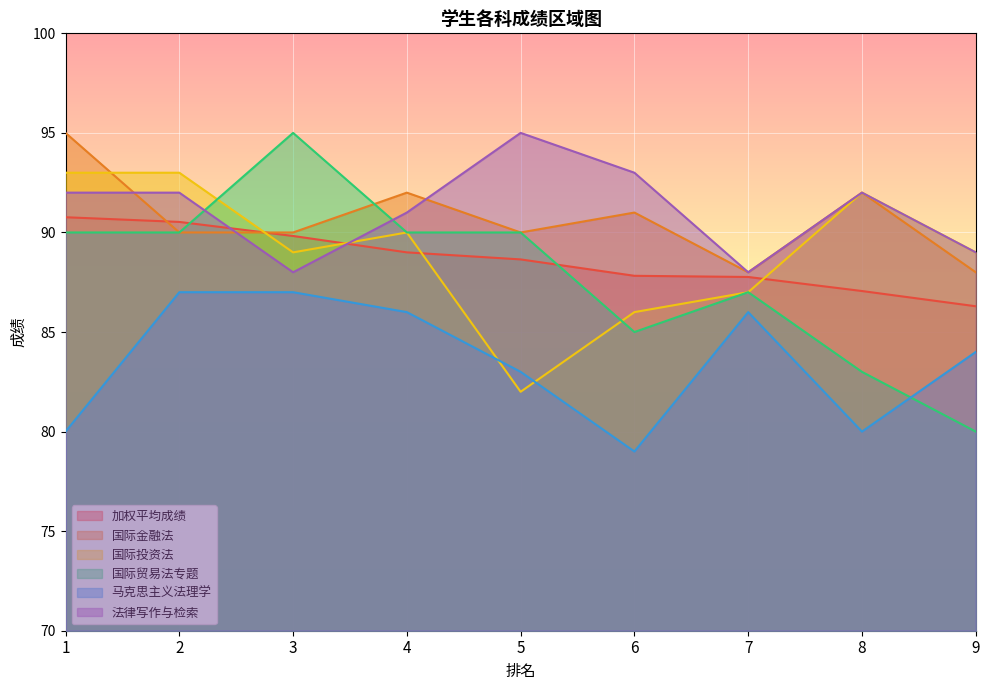

How many data points in 马克思主义法理学 are less than 84?

4